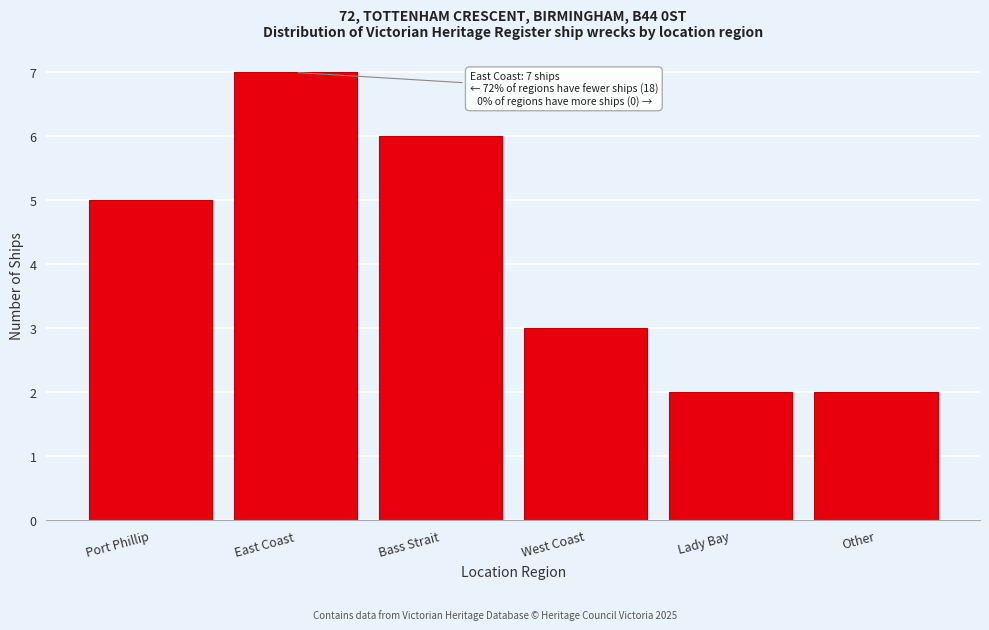

Reading left to right, list all the values displayed in this chart.

Port Phillip=5	East Coast=7	Bass Strait=6	West Coast=3	Lady Bay=2	Other=2